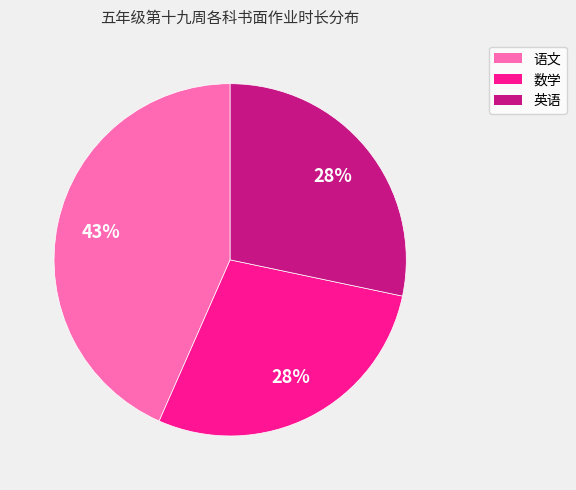

Does any single category account for the majority?

No